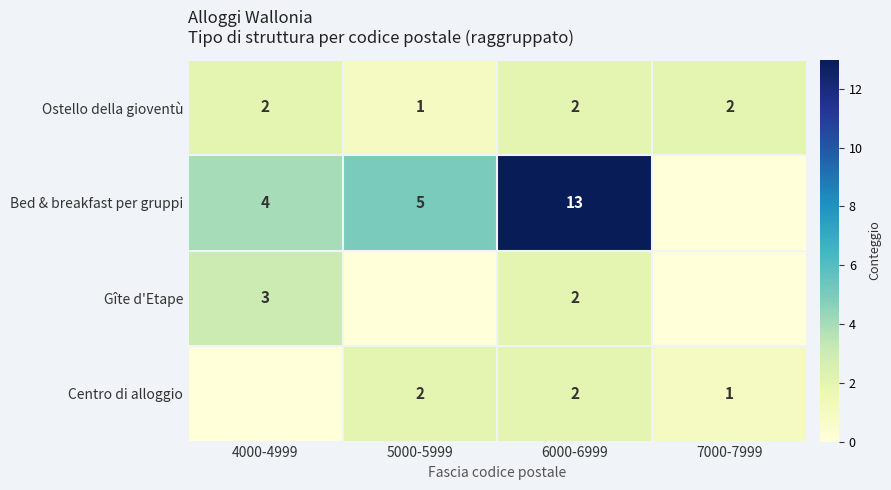

Rank the series by their maximum value, from highest to lowest.

Bed & breakfast per gruppi, Gîte d'Etape, Ostello della gioventù, Centro di alloggio